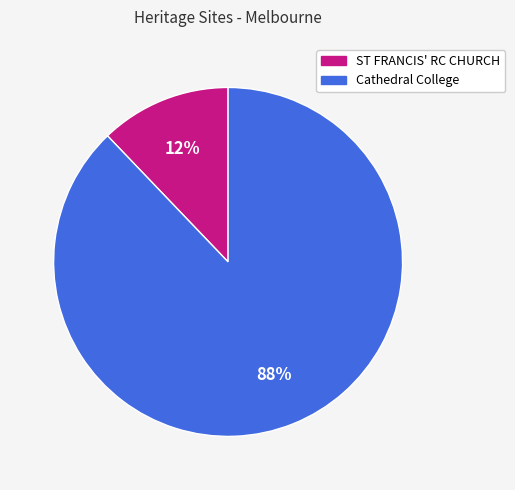

What is the majority slice?

Cathedral College